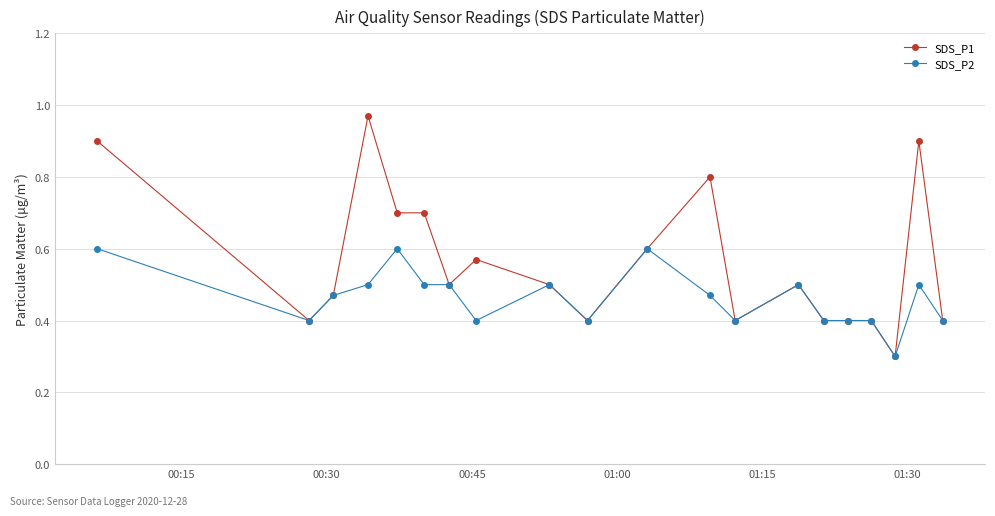

True or false: SDS_P1 has more than 1 interior local peaks.

True